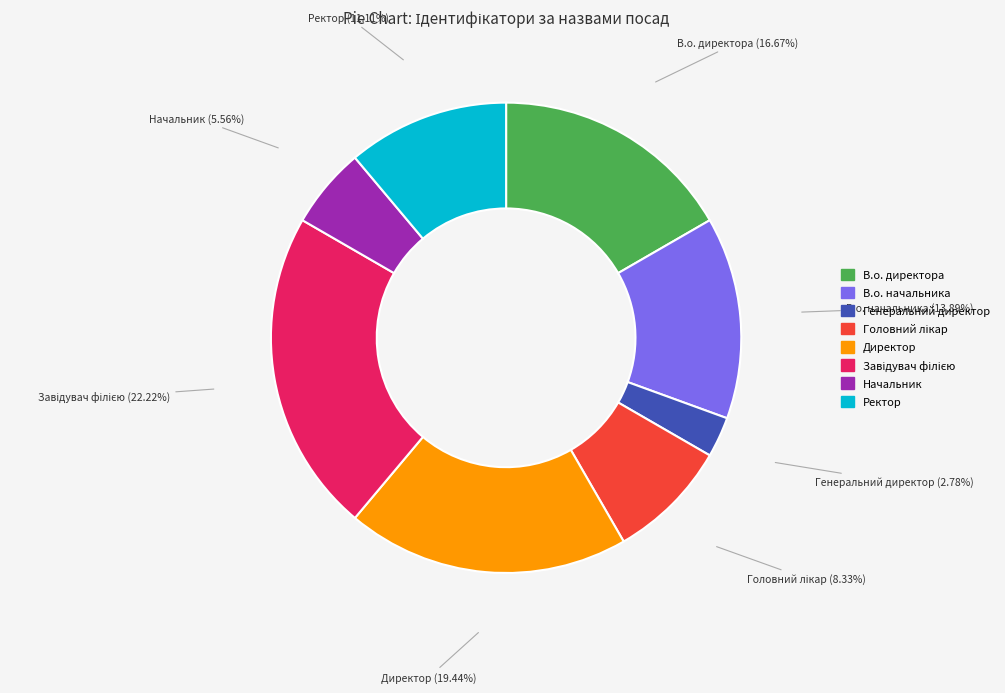

Is it true that Директор is 19% of the pie?

True